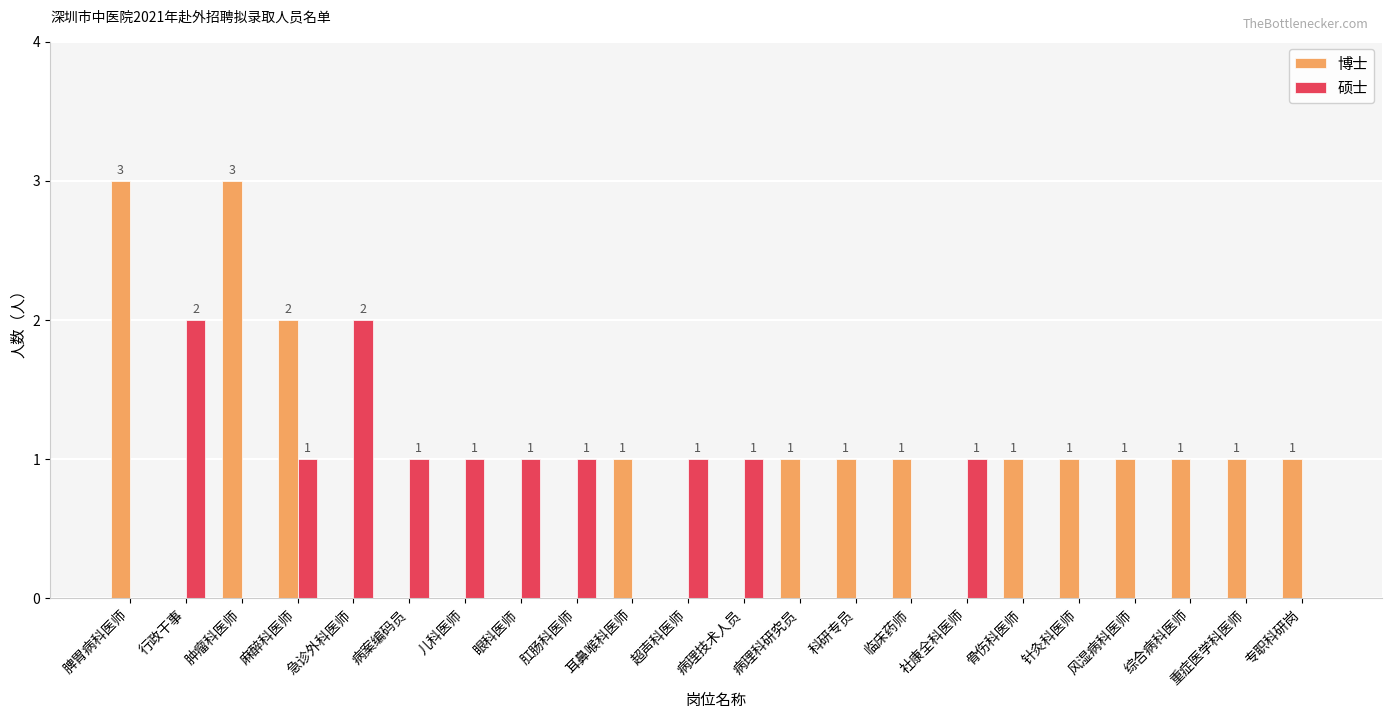

What is the sum of all 硕士 values?

12